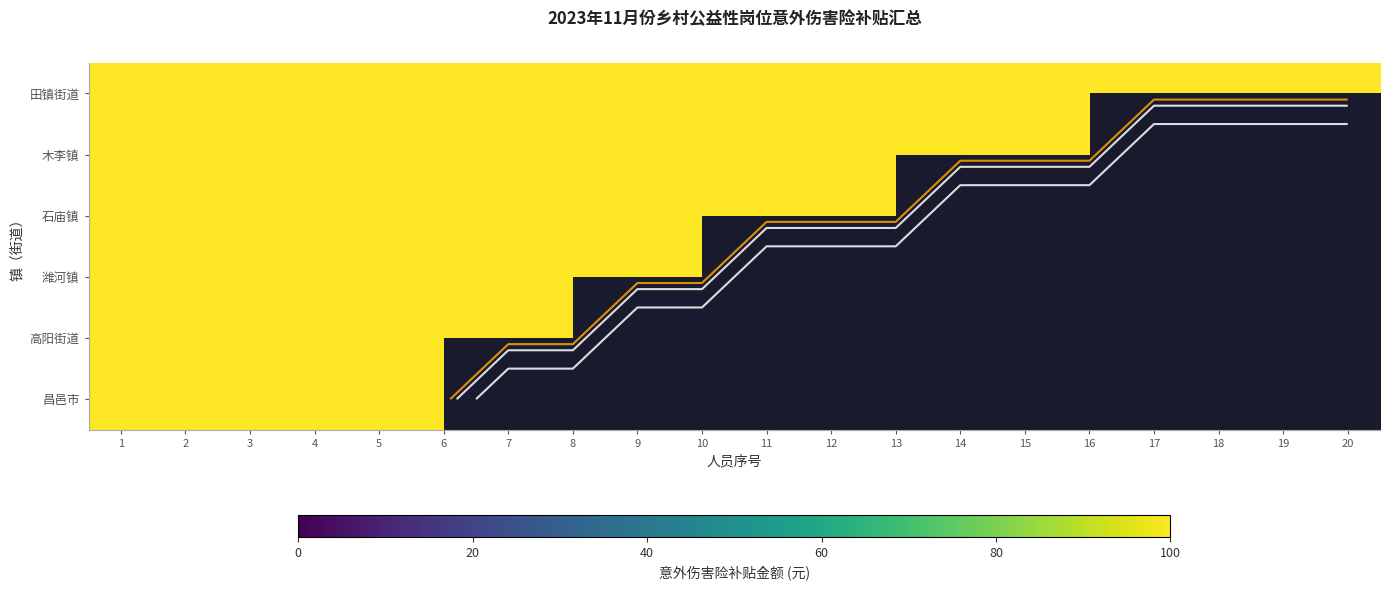

What is the sum of all 田镇街道 values?

2000